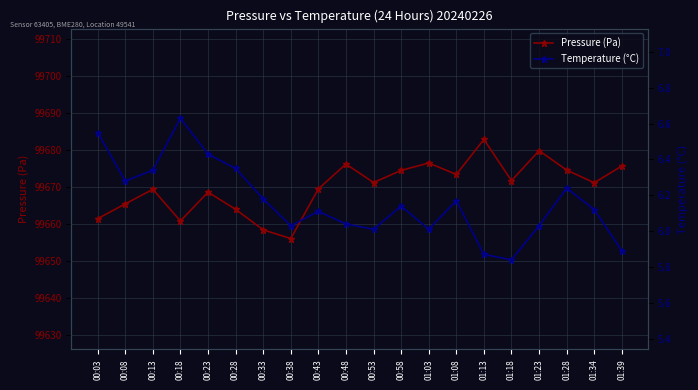

Which has a higher value, 00:08 or 01:13?

01:13